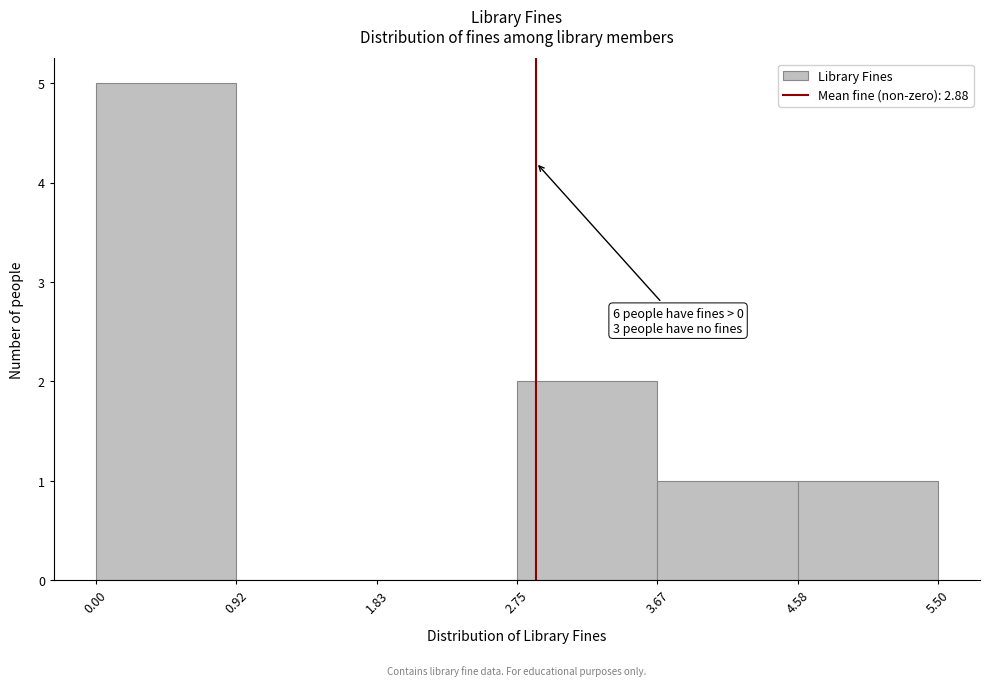

Over which range of the x-axis is the bar tallest?

0.00 to 0.92